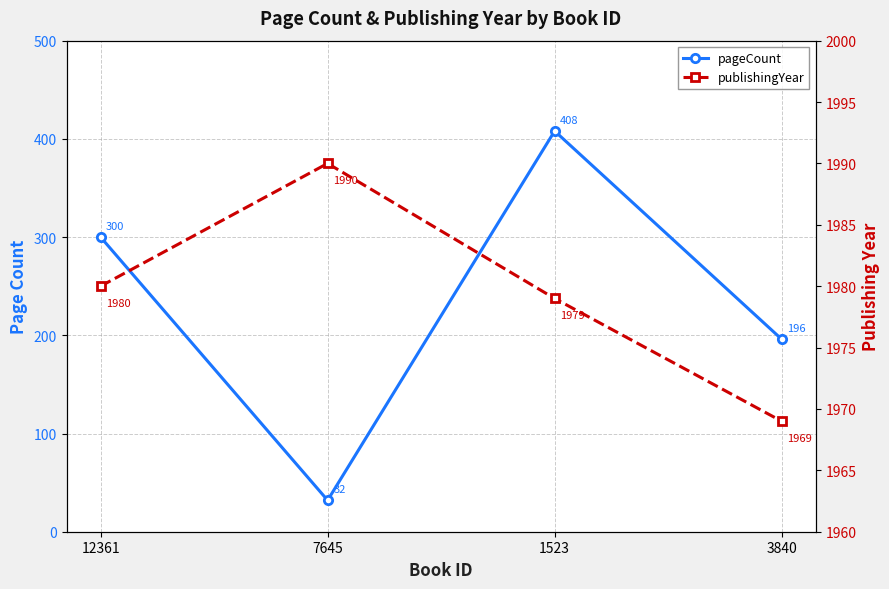

How many data points in publishingYear are above 1980?

1